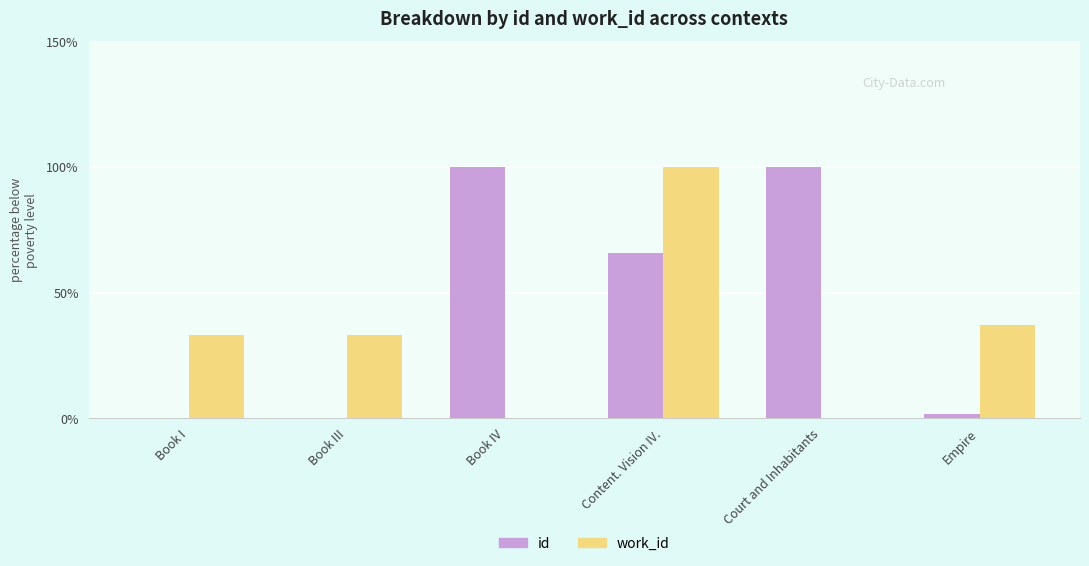

Is it true that work_id equals 0.0 at Court and Inhabitants?

True